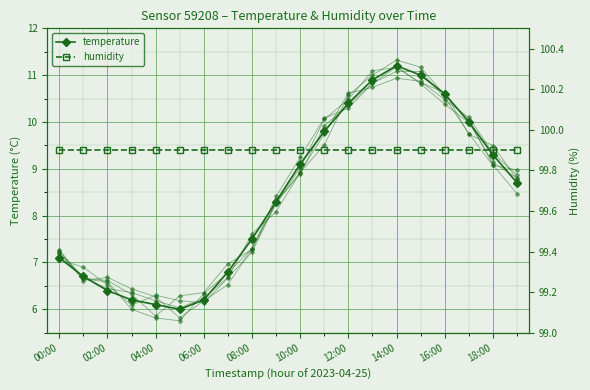

The value at 03:00 is 1.5. True or false?

False